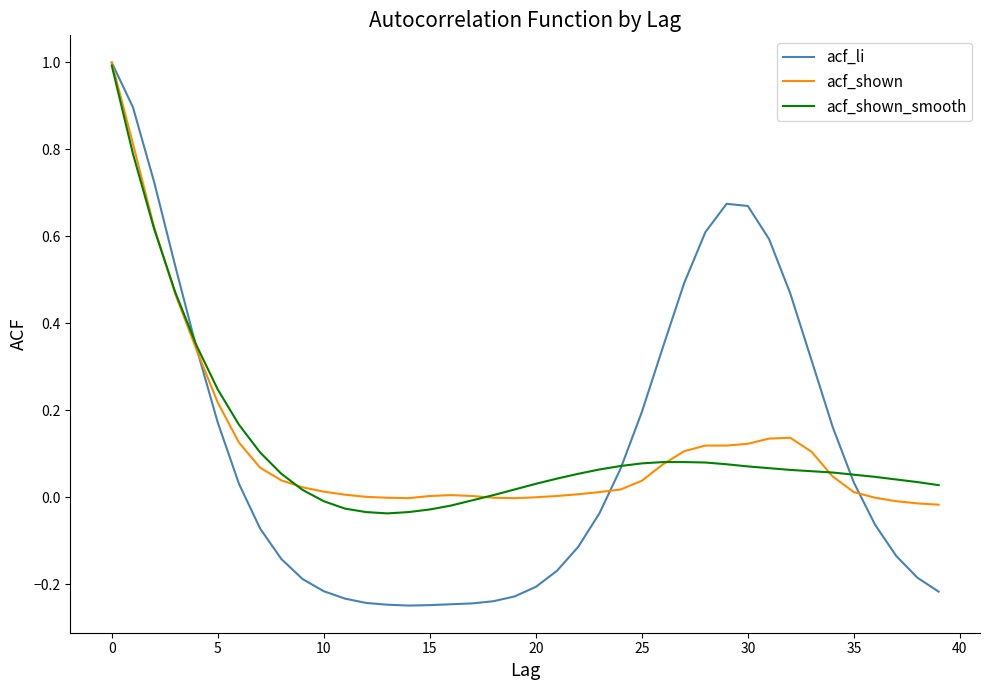

What is the highest value of the acf_shown_smooth series?

1.0